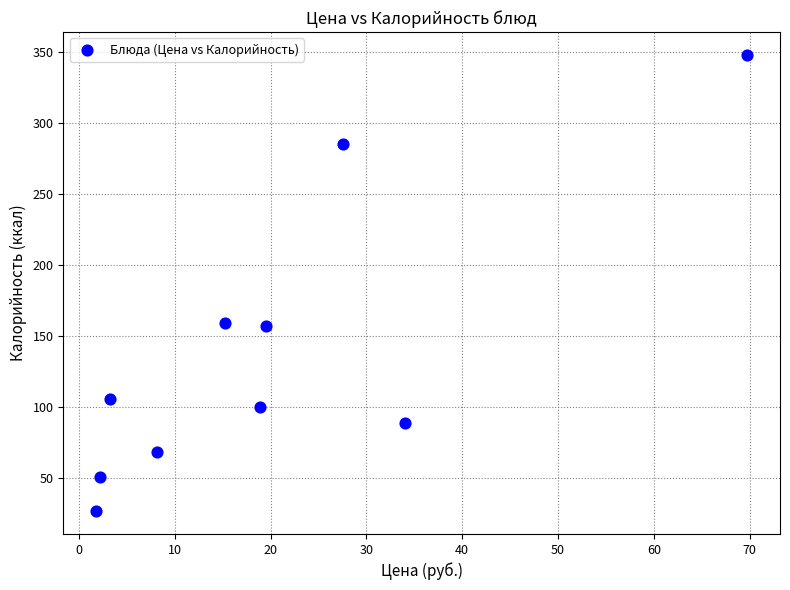

What is the average Y value?

139.2